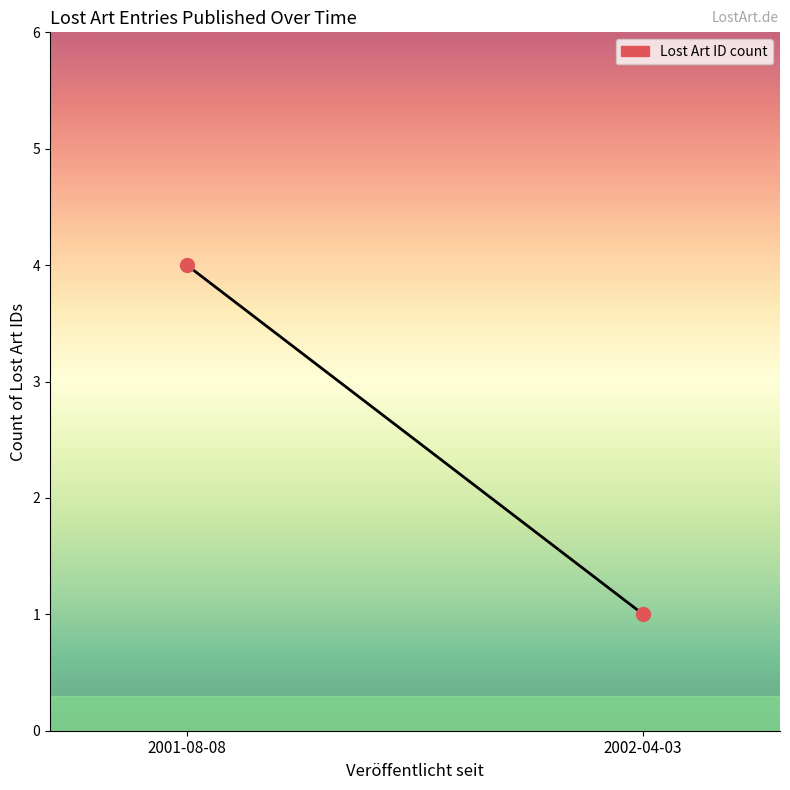

What is the ratio of the value at 2002-04-03 to the value at 2001-08-08?

0.2